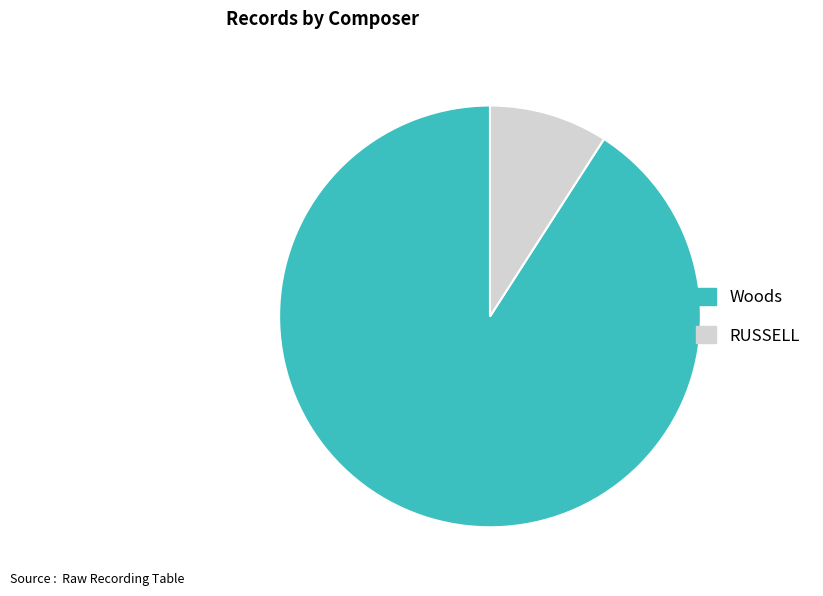

Is there a majority slice in this chart?

Yes